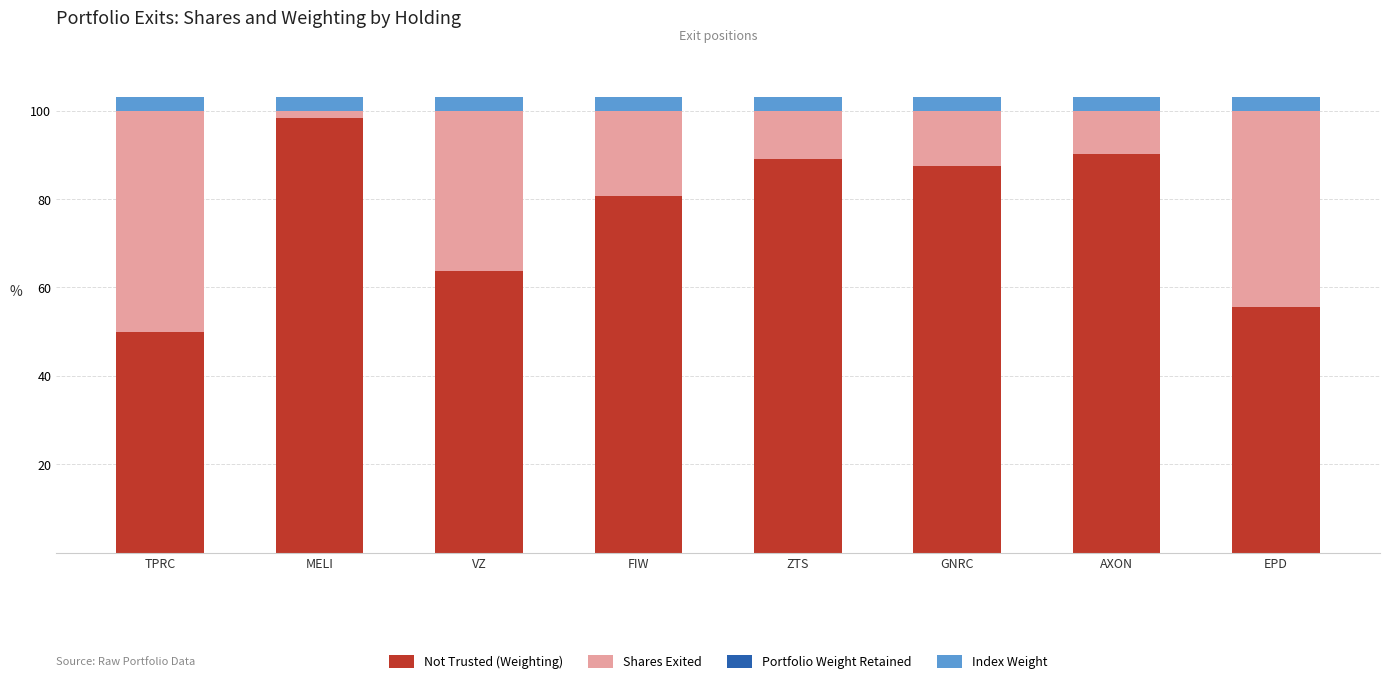

What is the maximum value for Not Trusted (Weighting)?

98.2